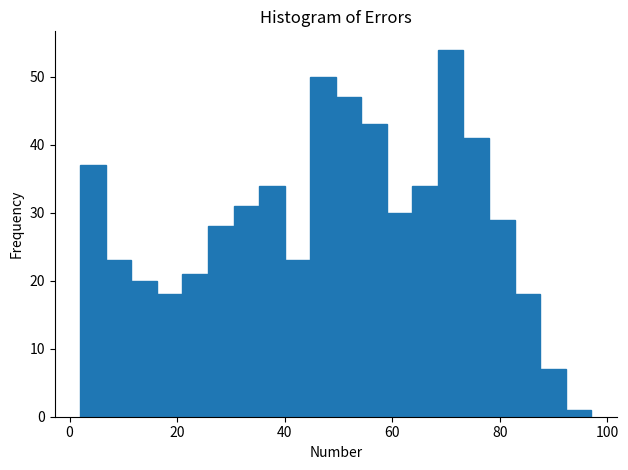

Read against the x-axis, roughly where is the centre of the tallest bar?

70